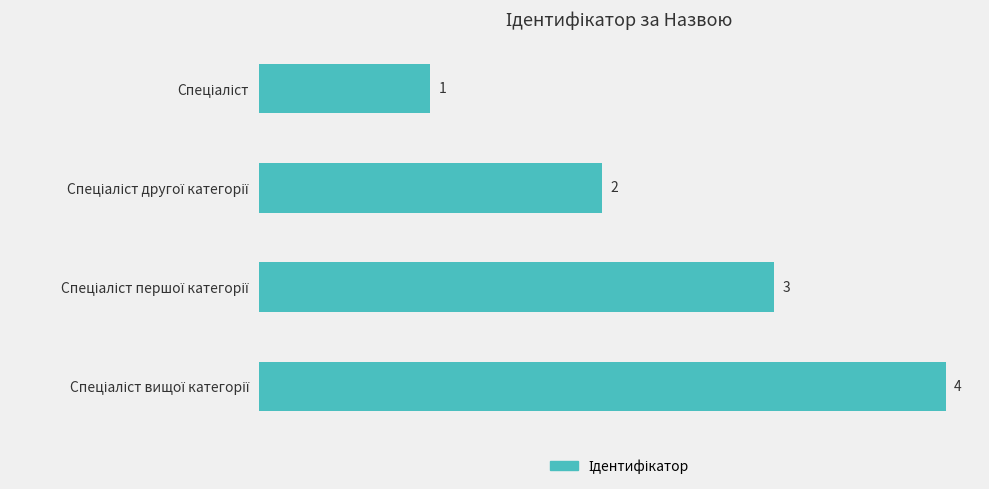

What is the value of the 2nd bar from the top?

2